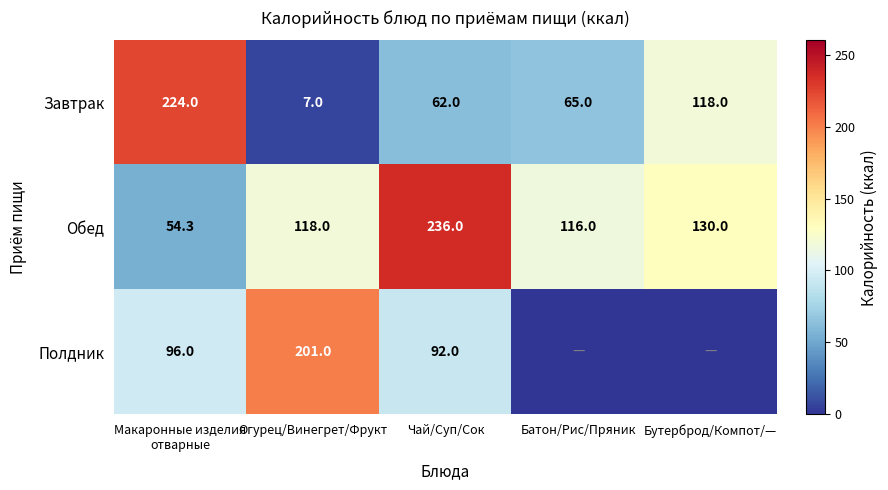

Which has a higher value, Батон/Рис/Пряник or Чай/Суп/Сок?

Батон/Рис/Пряник